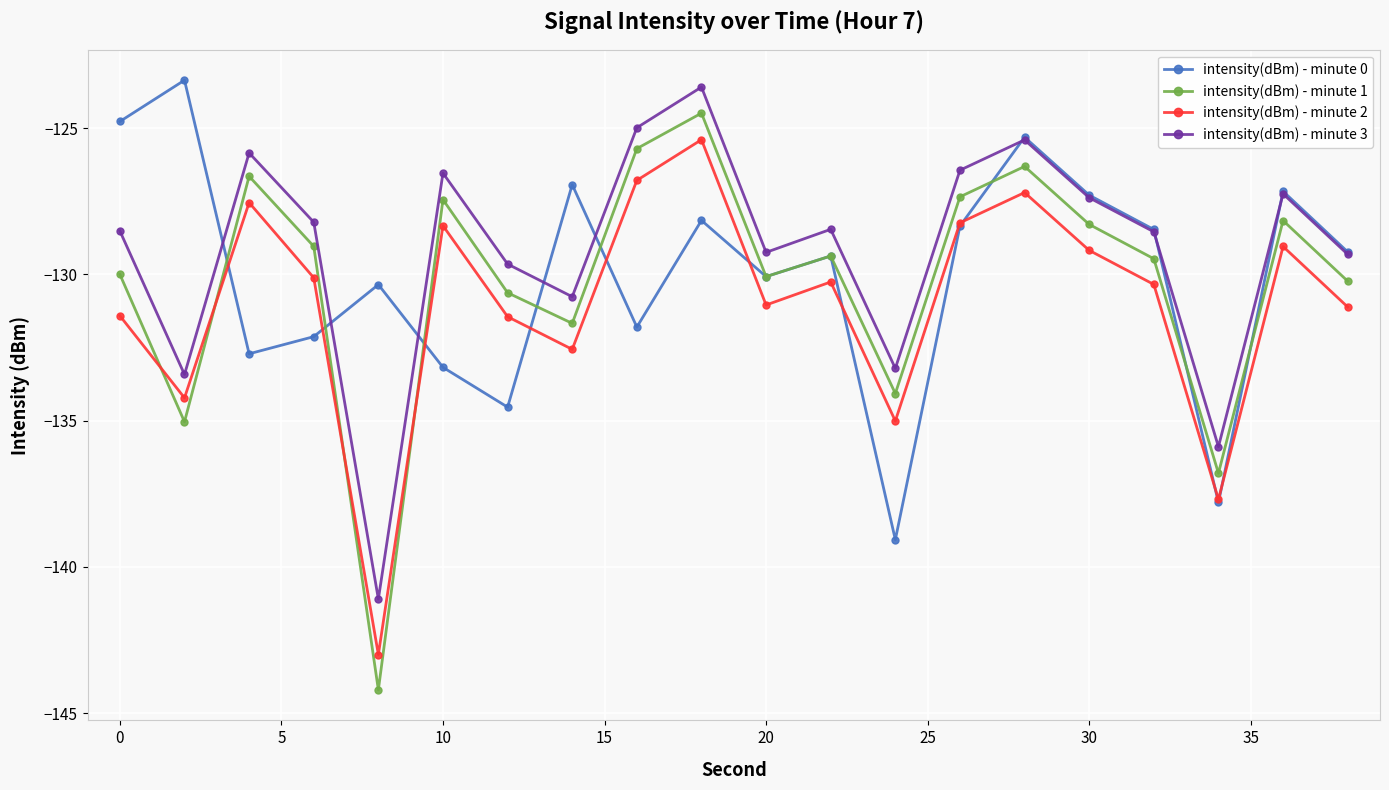

What is the smallest value displayed?

-144.2